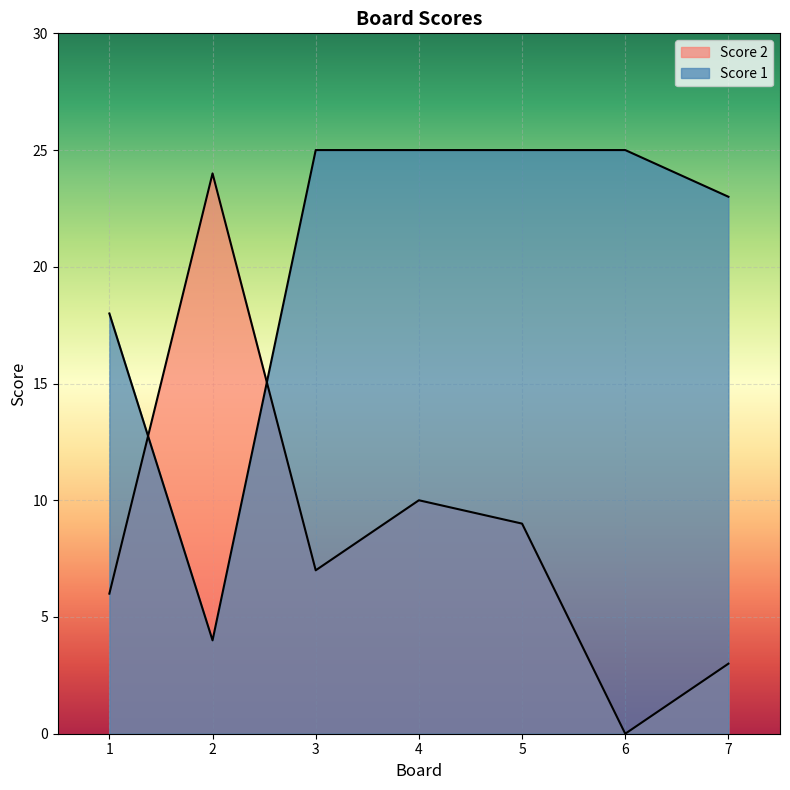

What is the maximum value for Score 2?

24